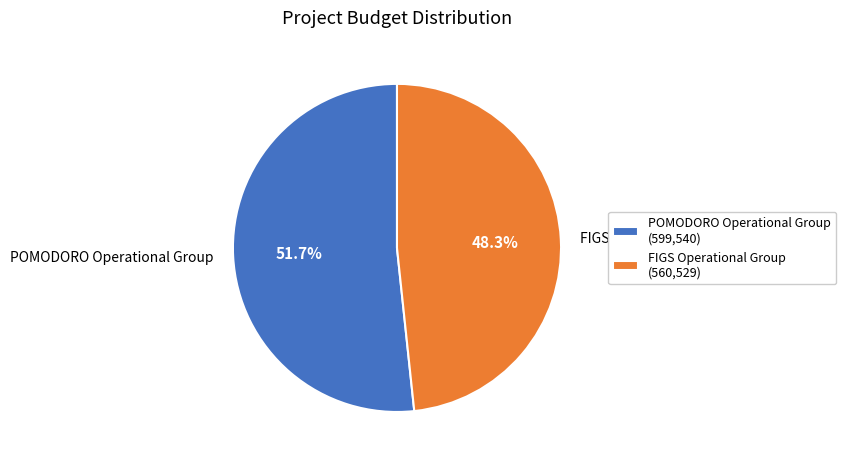

How many slices are in this pie chart?

2